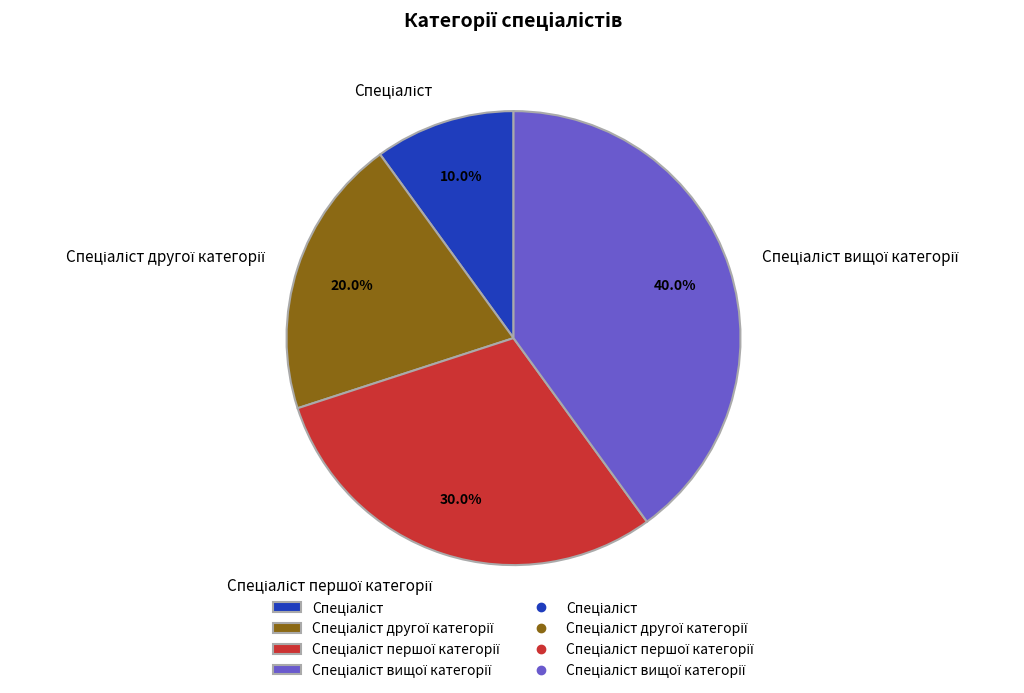

What portion of the pie excludes Спеціаліст другої категорії?

80.0%